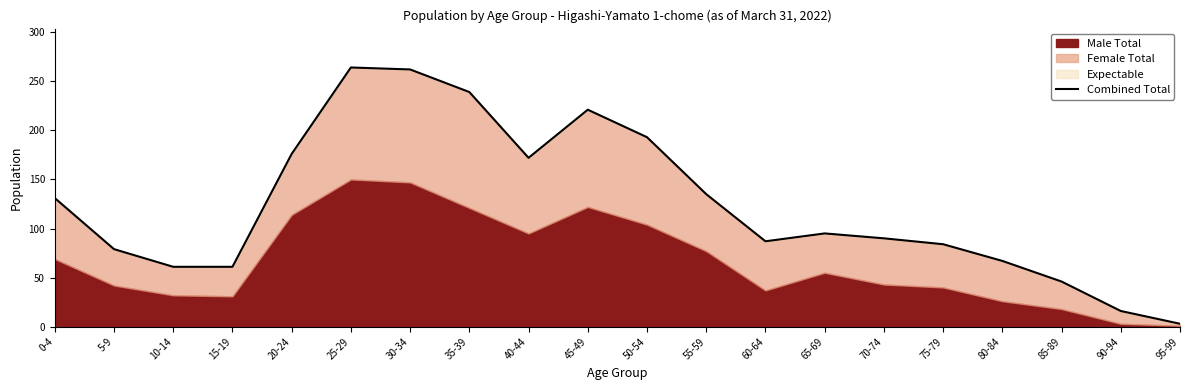

What is the approximate value at 10-14?

61